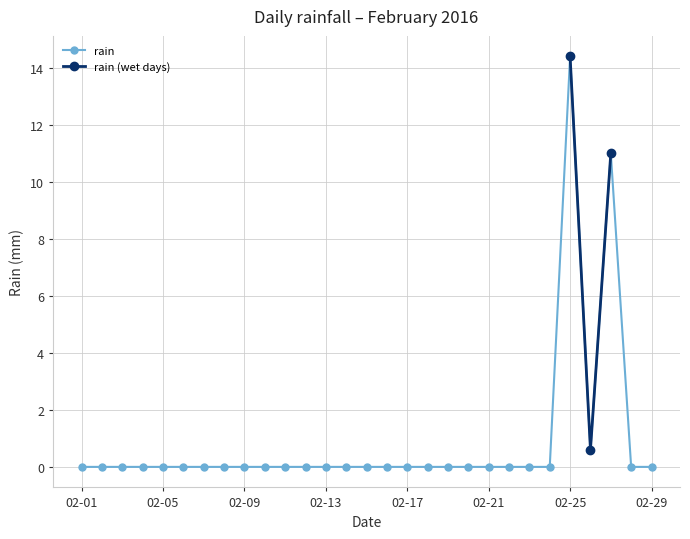

How many interior local peaks (higher than both neighbors) does the data have?

2